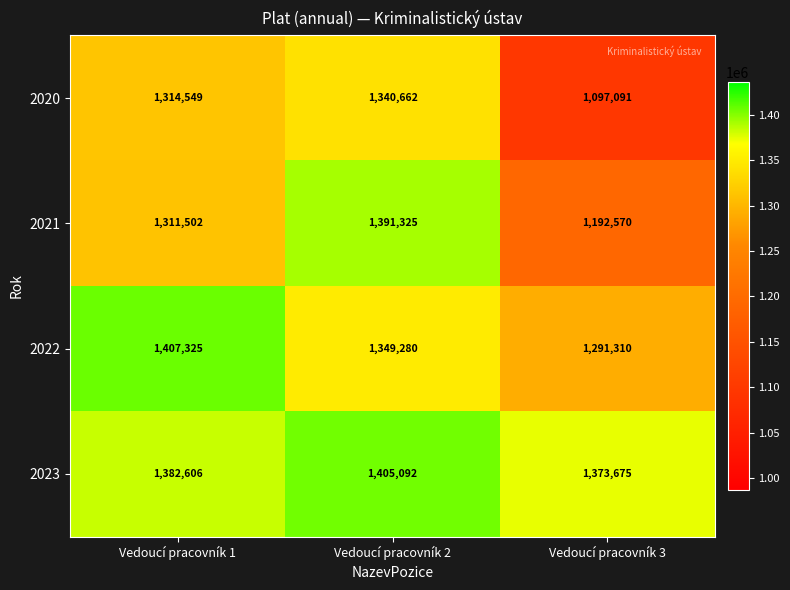

The value of 2022 at Vedoucí pracovník 3 is 1291310. True or false?

True